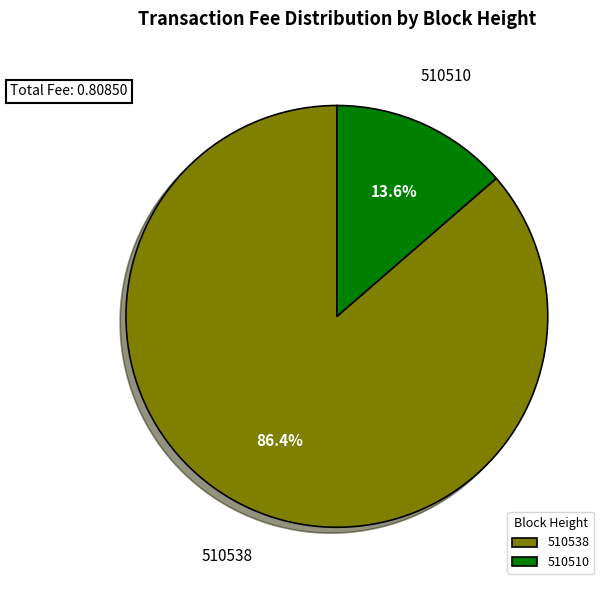

To the nearest percent, what is the difference between the largest and smallest slice percentages?

73%